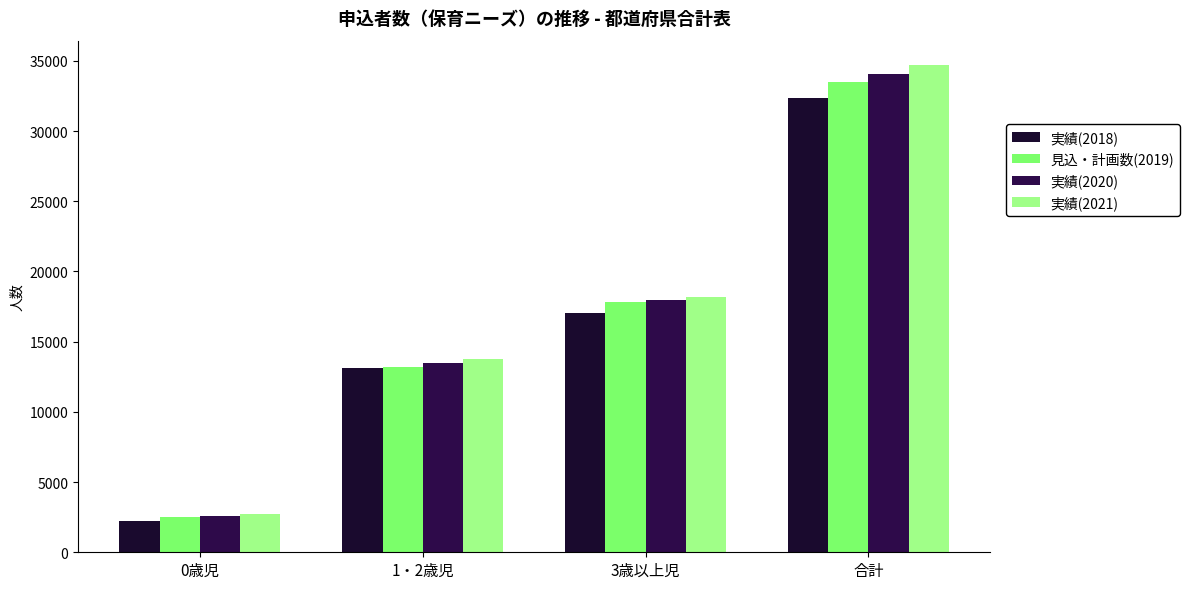

What value does the 実績(2020) series have at 1・2歳児?

13472.0